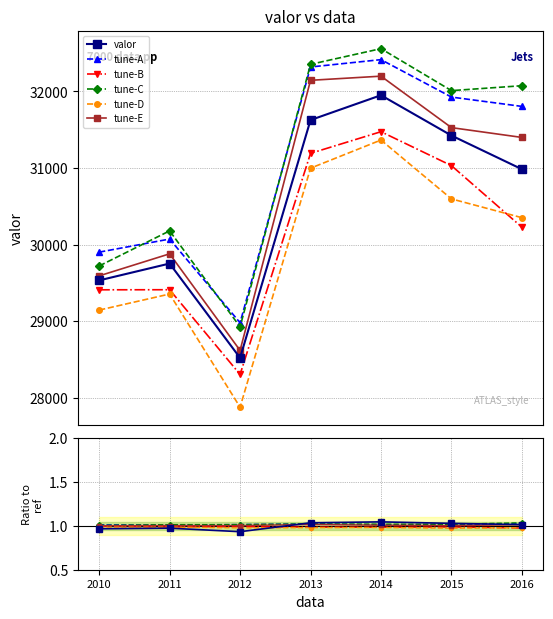

True or false: tune-D and tune-E cross at least once.

False